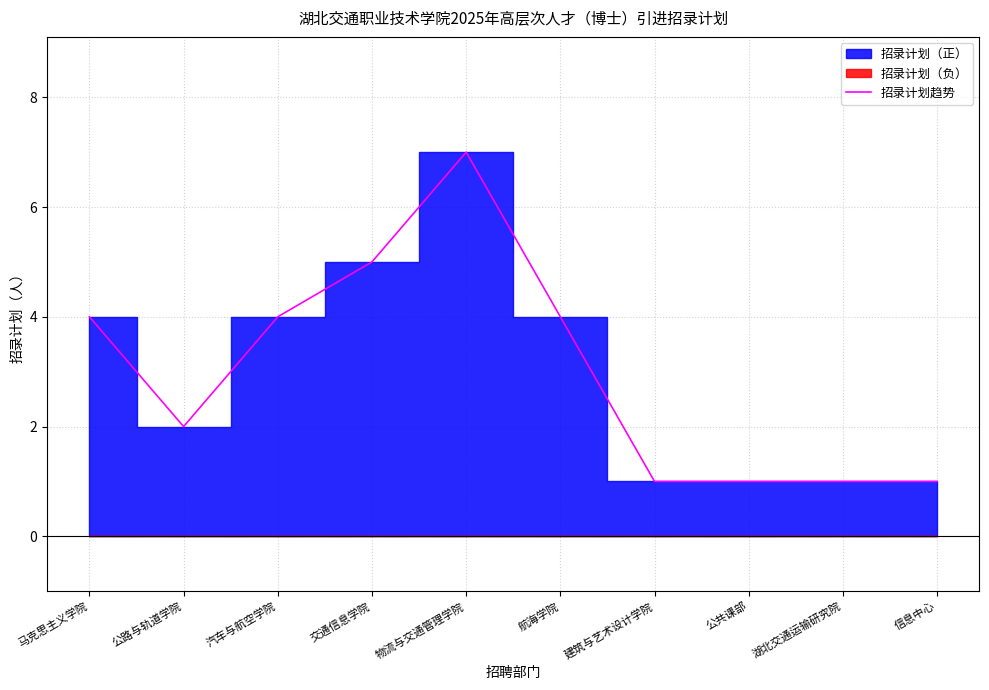

What is the label of the 10th point from the left?

信息中心